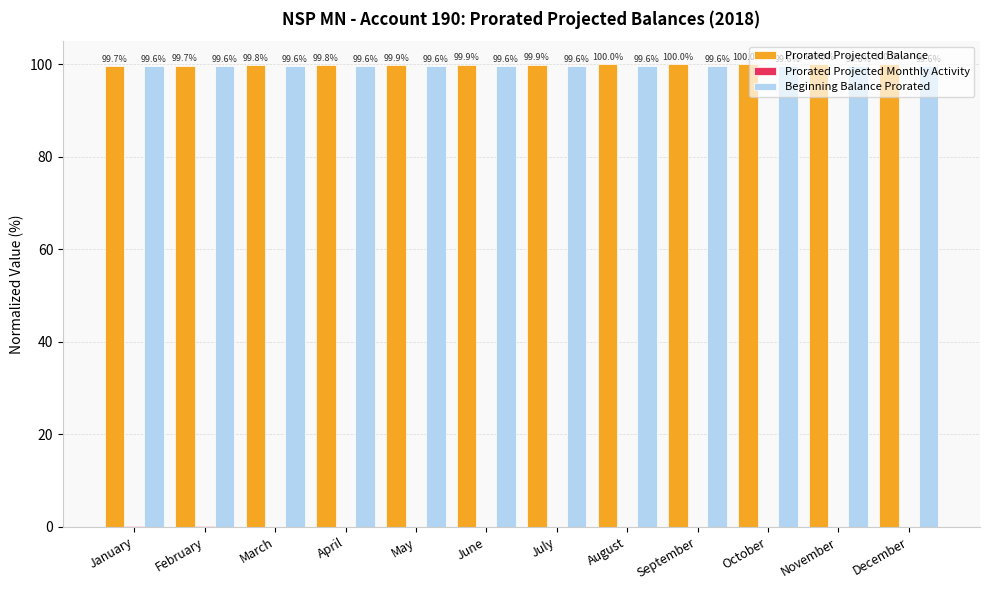

The value of Prorated Projected Balance at January is 99.7. True or false?

True